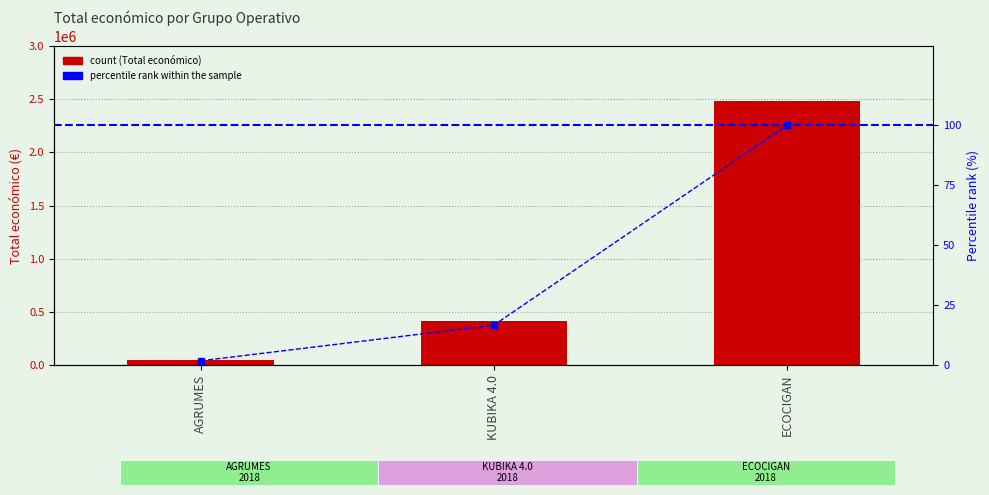

At which label is the value closest to 1265007?

KUBIKA 4.0